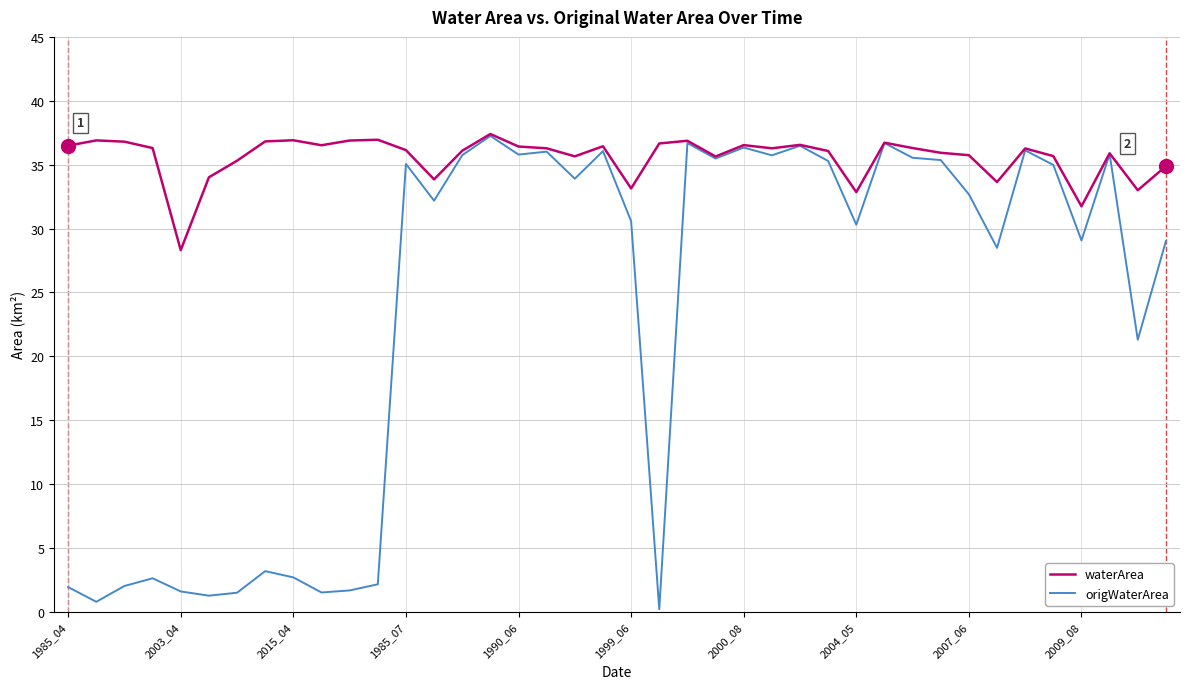

How many categories are shown in the chart?

40